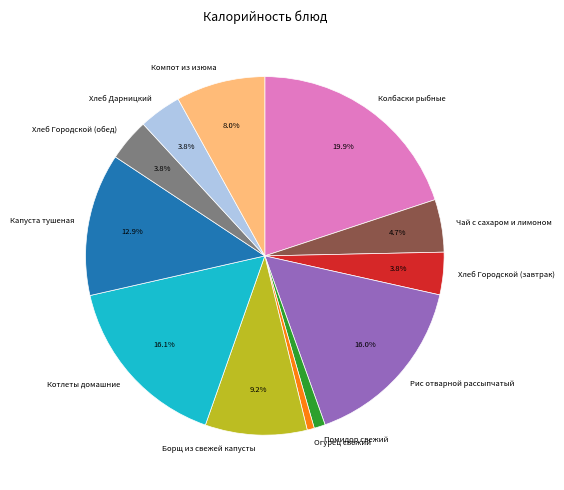

Is the sum of Капуста тушеная and Компот из изюма greater than half?

No